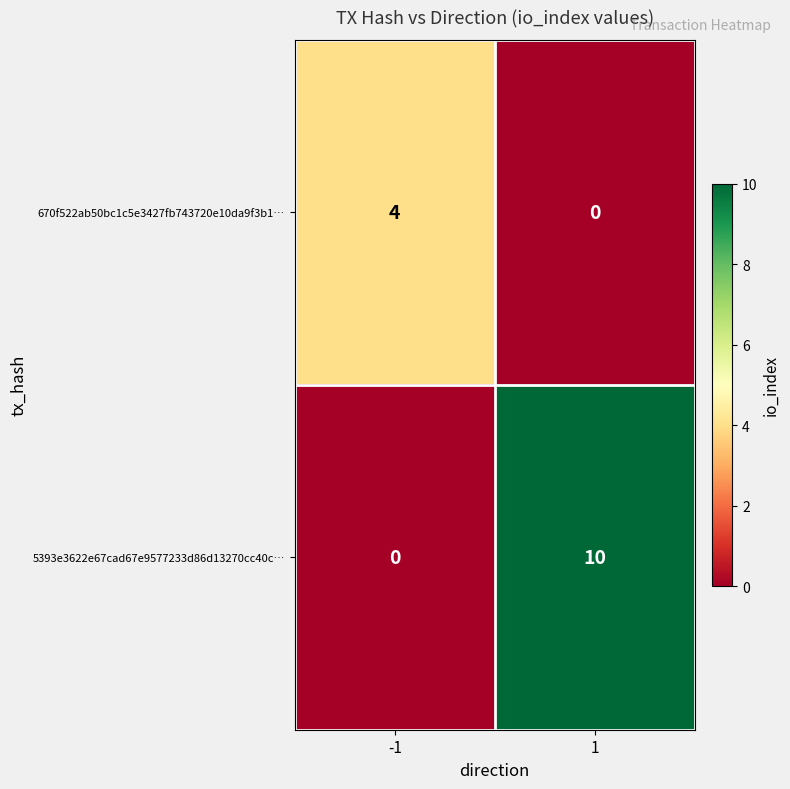

What is the greatest value displayed?

10